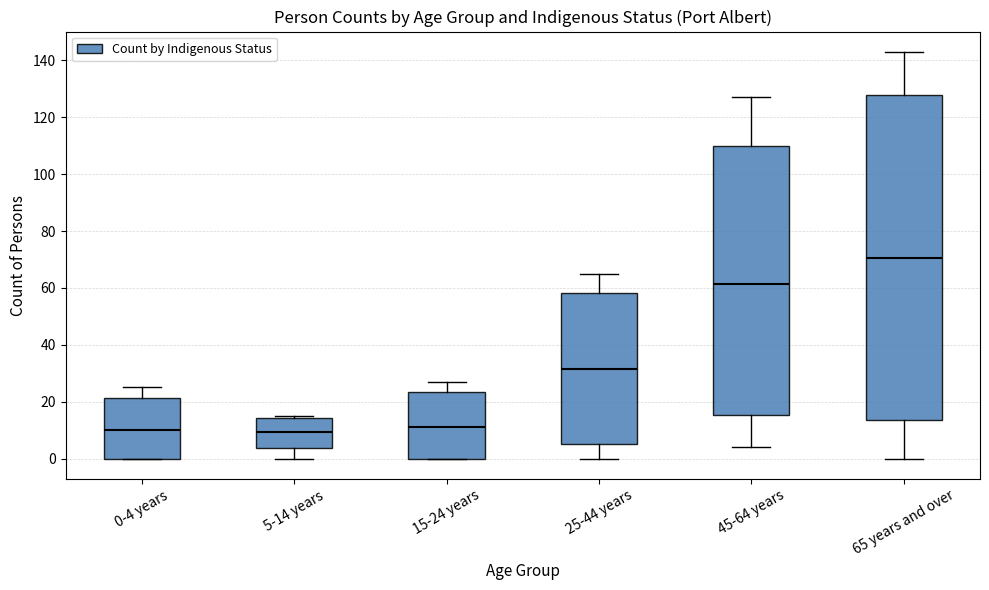

Where is the upper edge of the box for 5-14 years on the y-axis? The values are not printed on the chart, so give them approximately, as read against the axis.

14